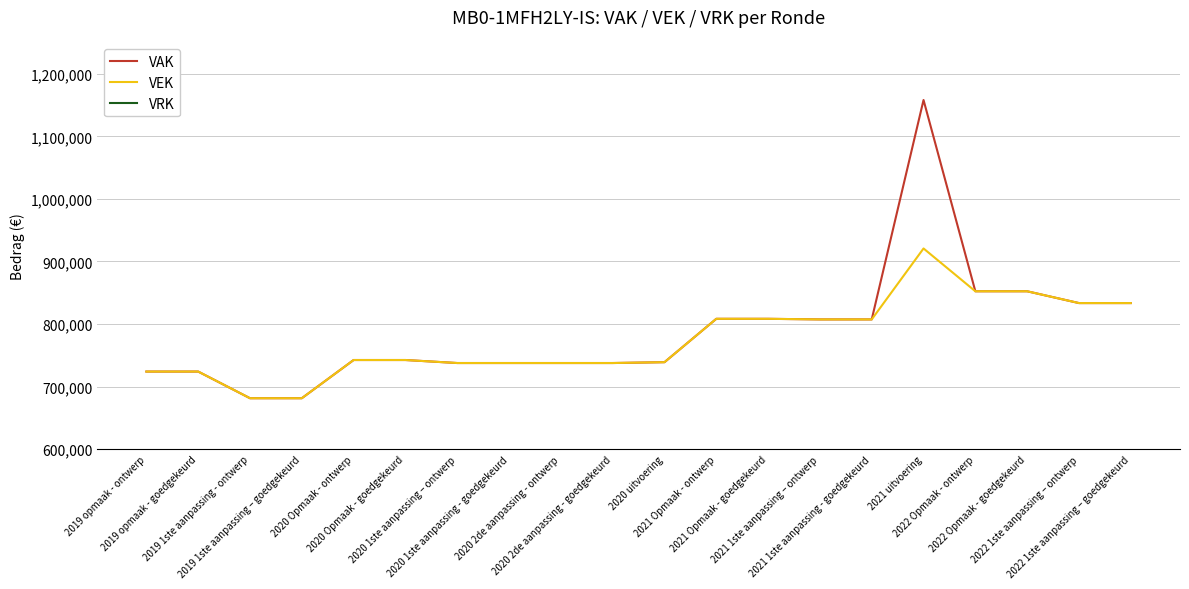

What is the difference between the maximum and second lowest values in the VEK series?

239281